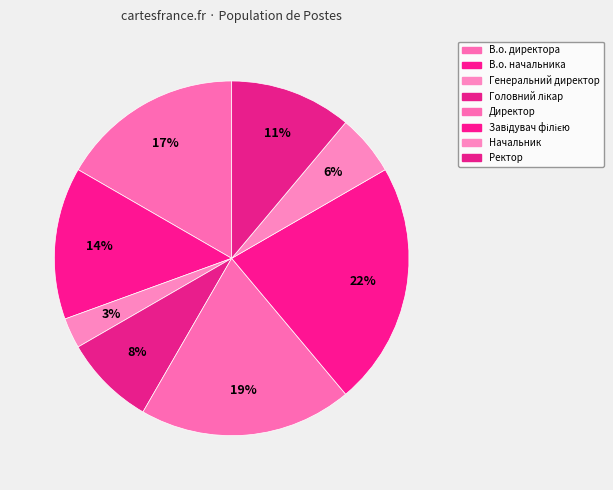

What is the ratio of the value at В.о. директора to the value at Завідувач філією?

0.8